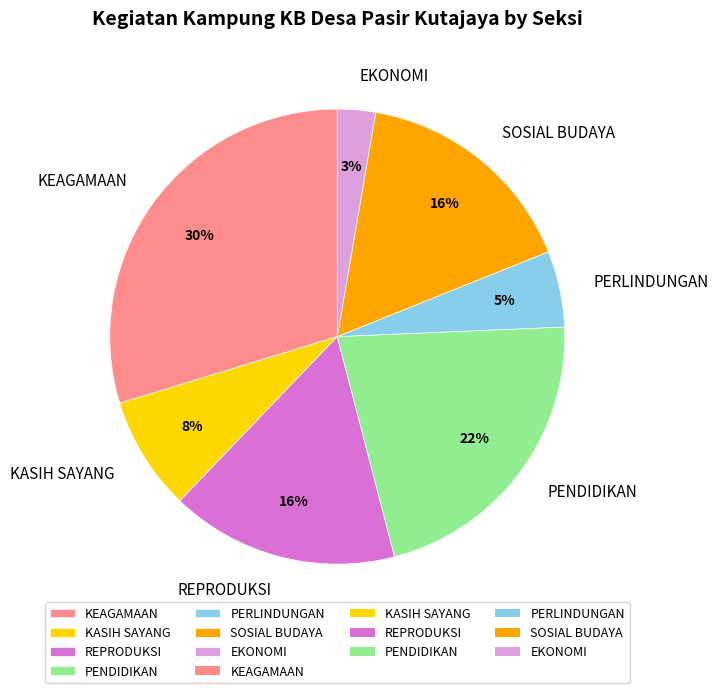

To the nearest percent, what is the difference between the largest and smallest slice percentages?

27%